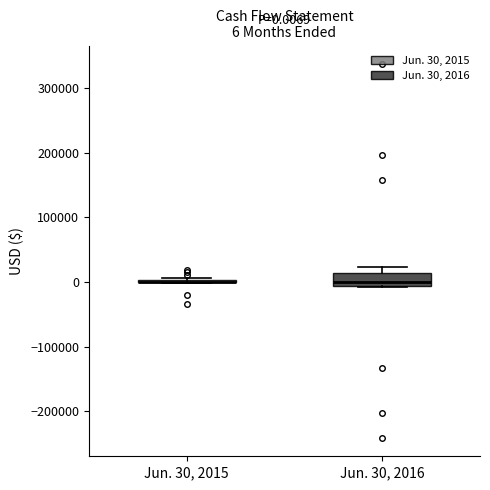

Which box is the tallest, from its lower edge to its upper edge?

Jun. 30, 2016